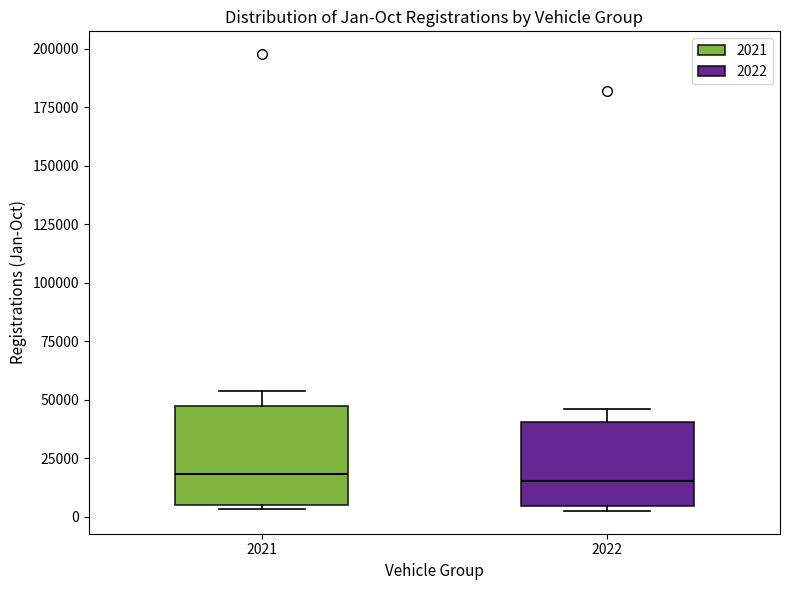

Reading left to right, transcribe this box plot: for each box, give where its median line is, the range the box spans, and where its two whiskers end, as read against the y-axis. The values are not printed on the chart, so give them approximately, as read against the axis.

2021: median 20000, box 5000 to 45000, whiskers 5000 (just below the box's lower edge) to 55000
2022: median 15000, box 5000 to 40000, whiskers 0 to 45000